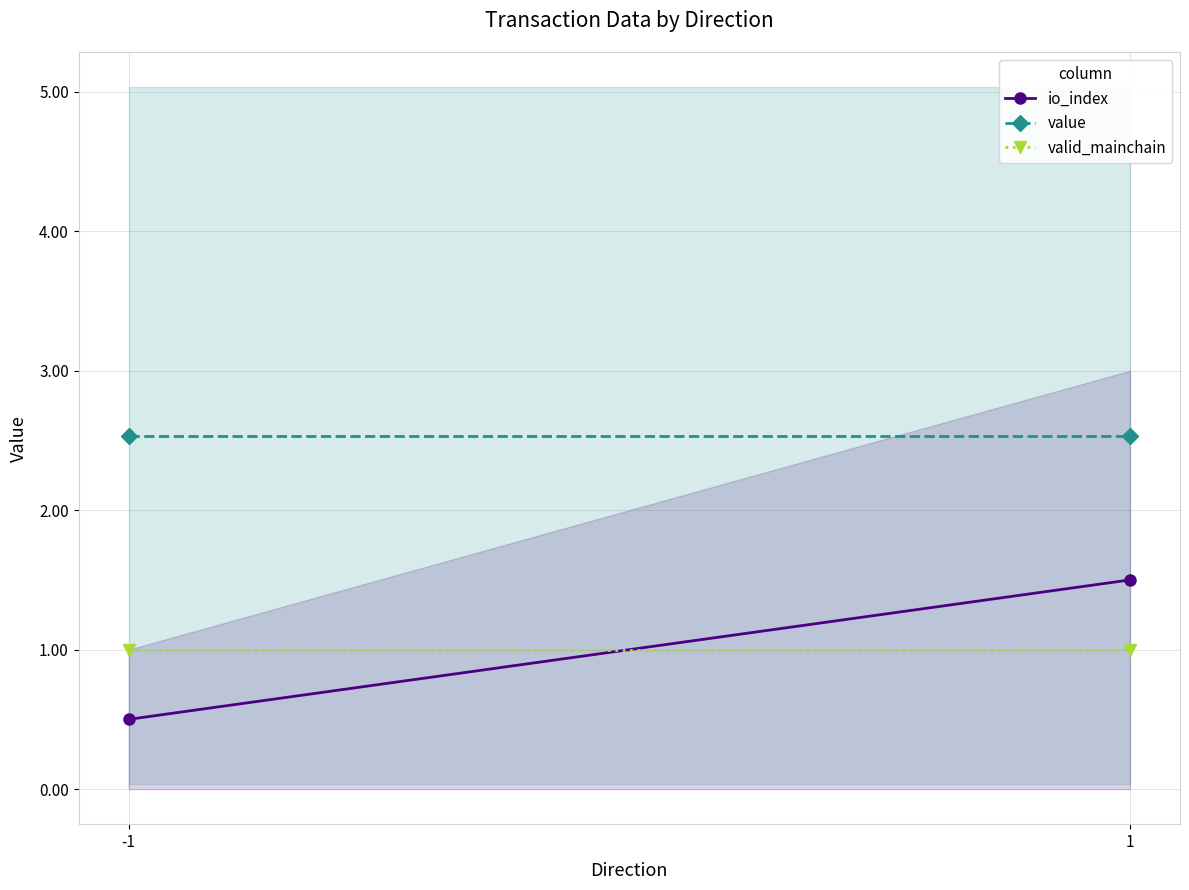

Is it true that value equals 1.7 at -1?

False